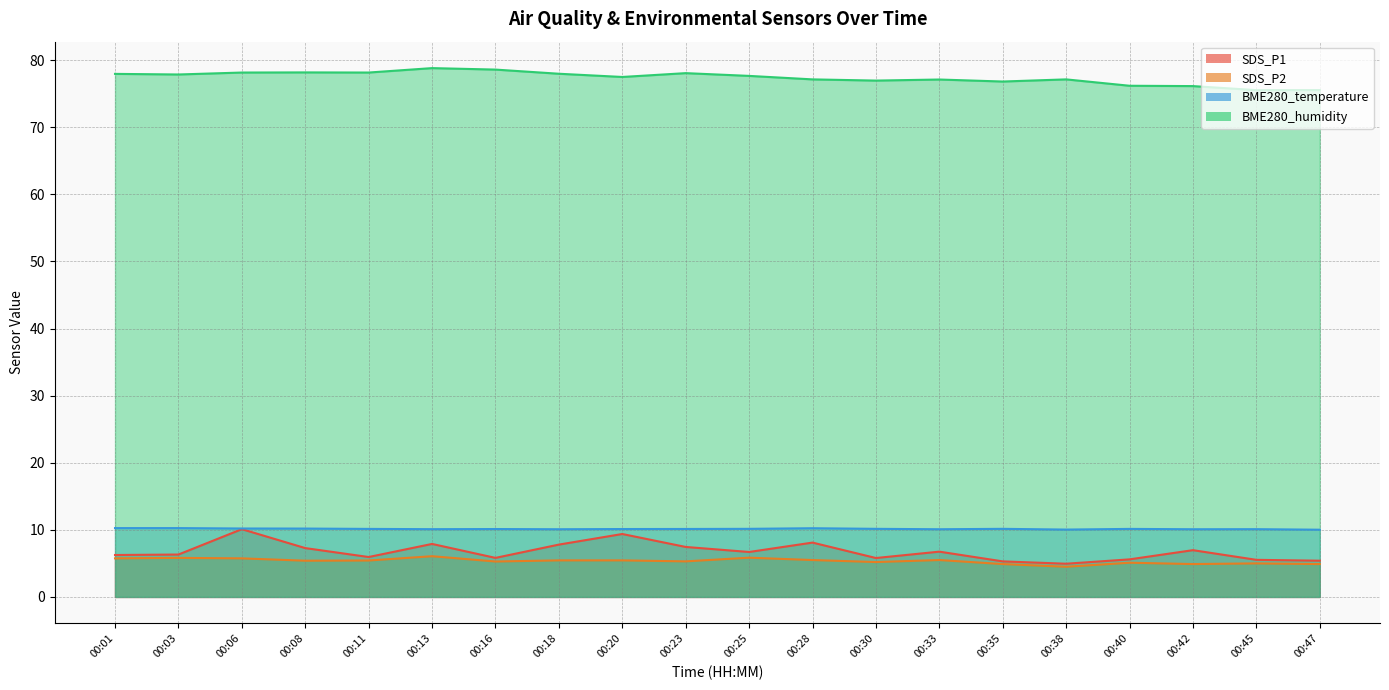

The SDS_P1 series shows 8.1 at 00:28. True or false?

True